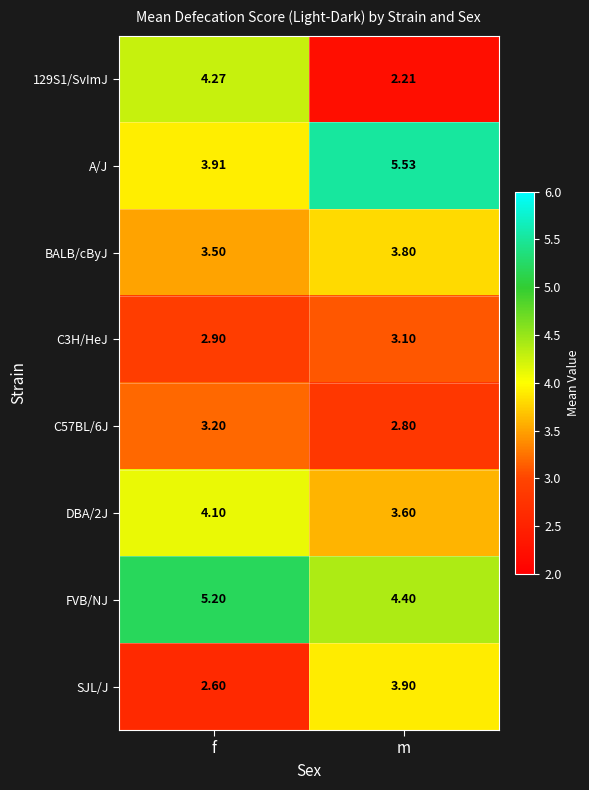

At which label does A/J first exceed 5?

m